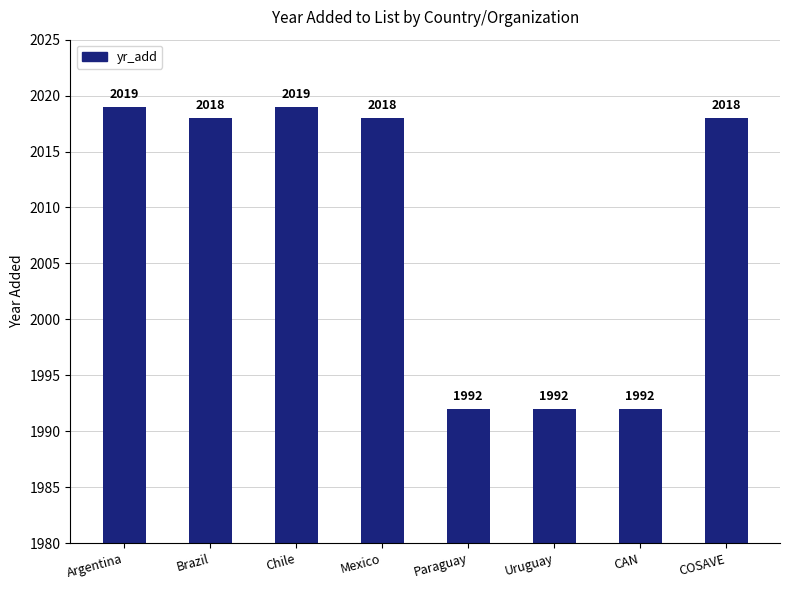

What is the value of the 1st bar from the left?

2019